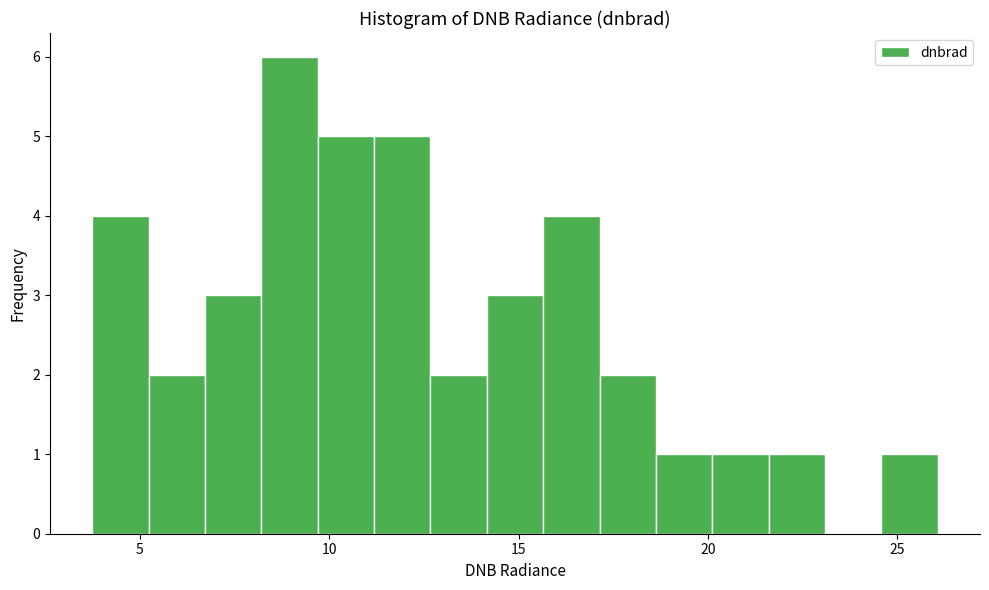

Around what value on the x-axis is the tallest bar? Give the approximate position of its centre, as read against the axis.

9.0